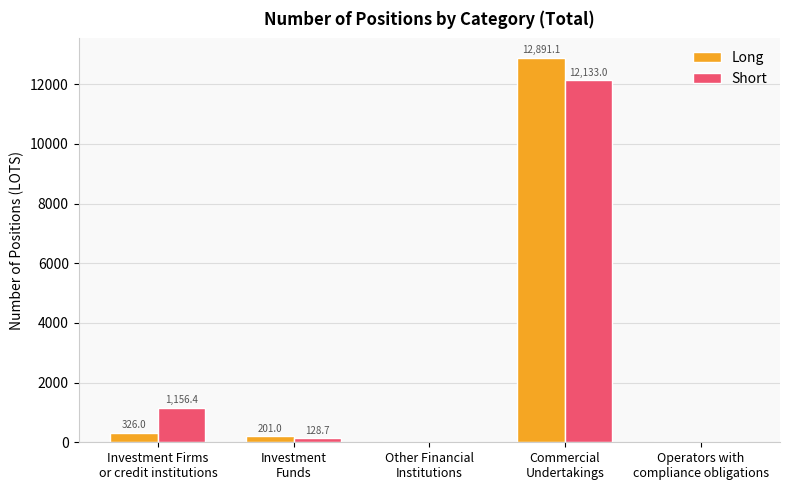

Reading right to left, list all the values displayed in this chart.

Long: 0.0	12891.1	0.0	201.0	326.0
Short: 0.0	12133.0	0.0	128.7	1156.4